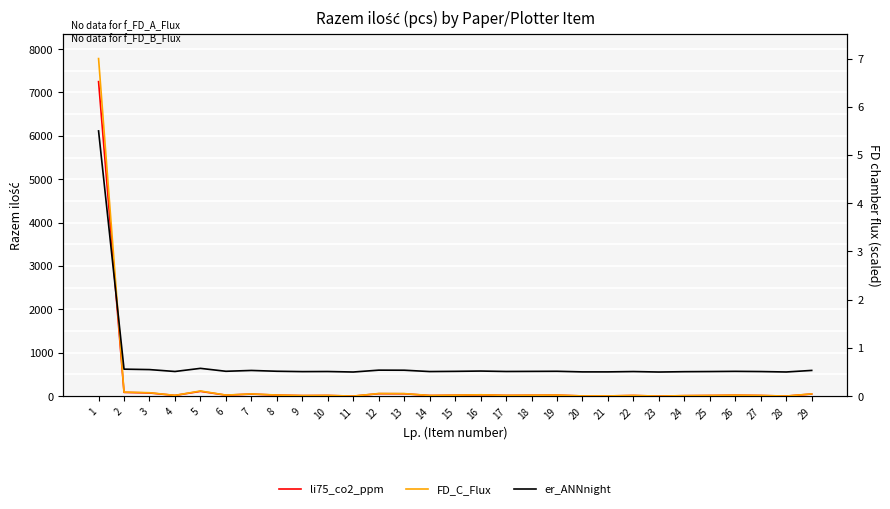

At which label is FD_C_Flux closest to 3?

5